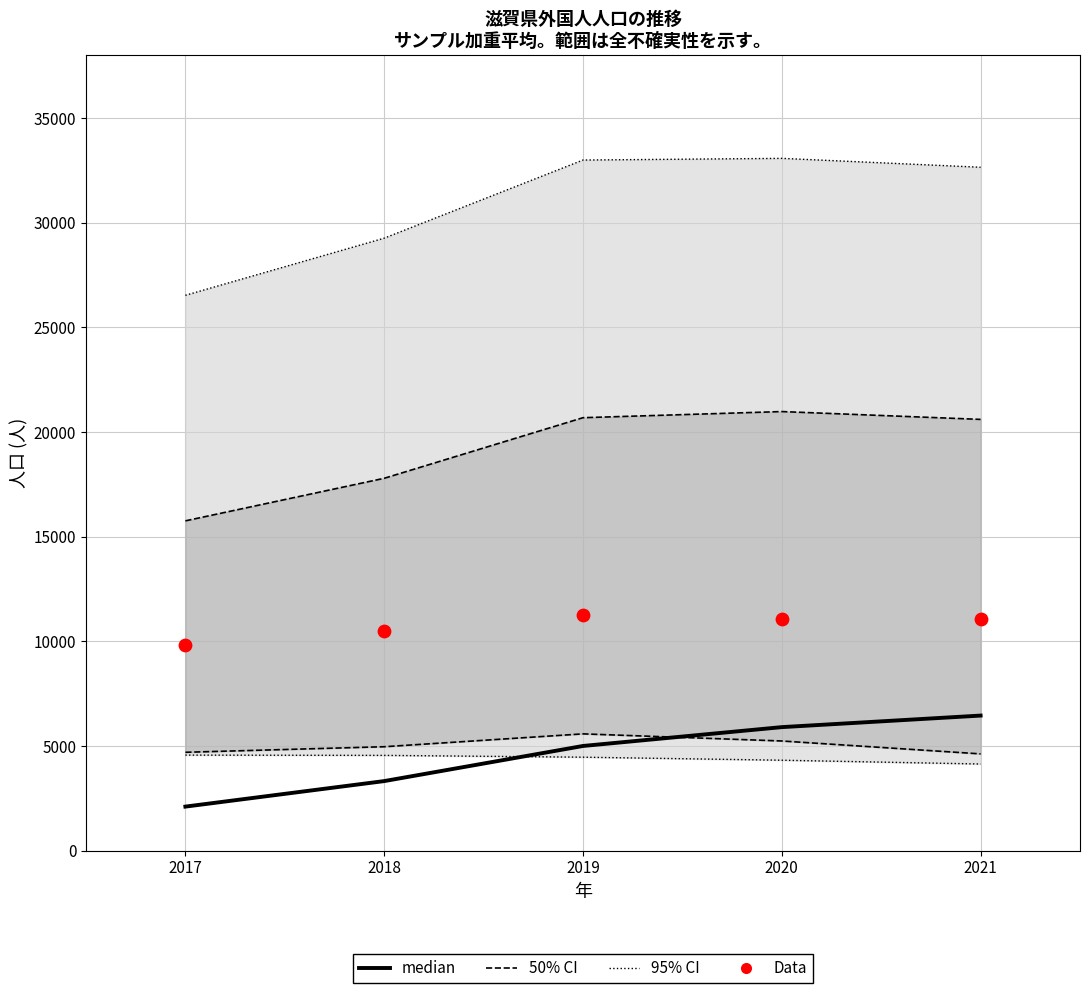

Which series reaches the maximum Y coordinate?

95% CI (総数上限)